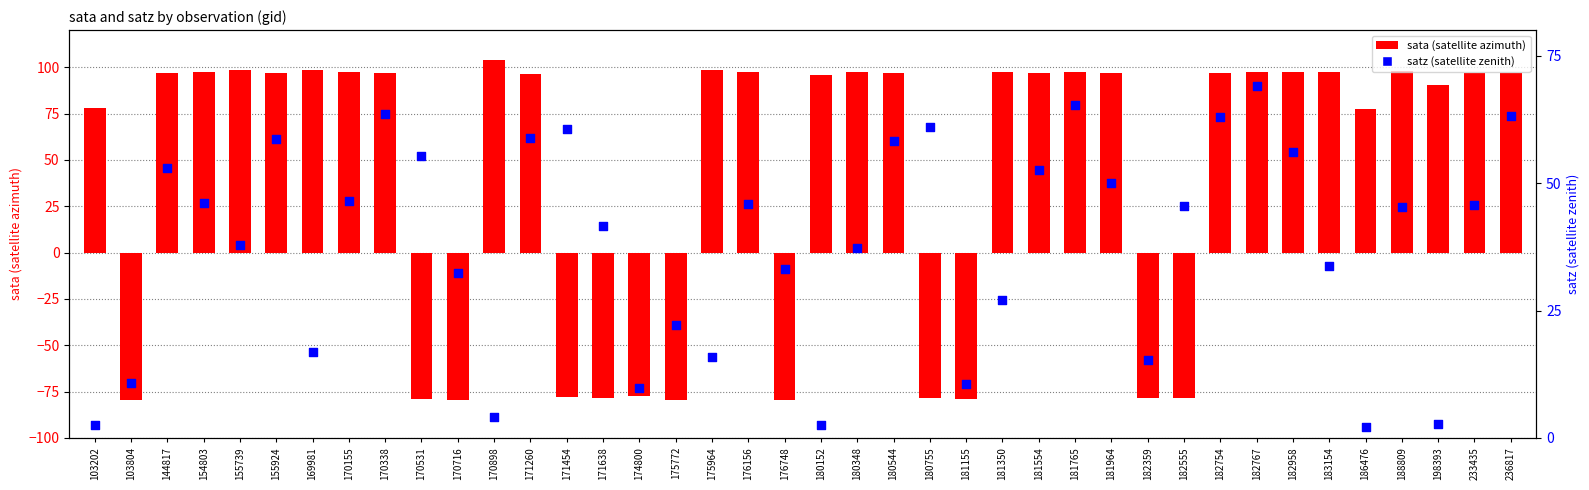

What is the total value across all series at 103804?

-68.9